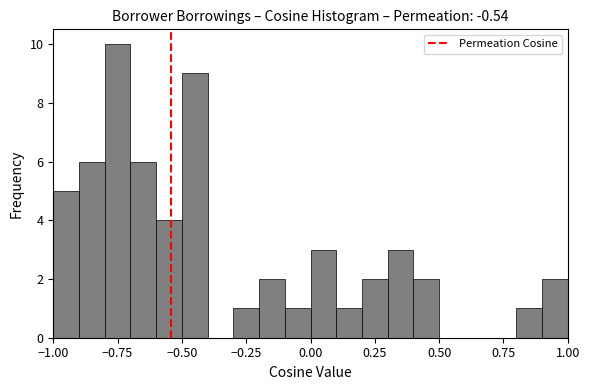

Around what value on the x-axis is the tallest bar? Give the approximate position of its centre, as read against the axis.

-0.75